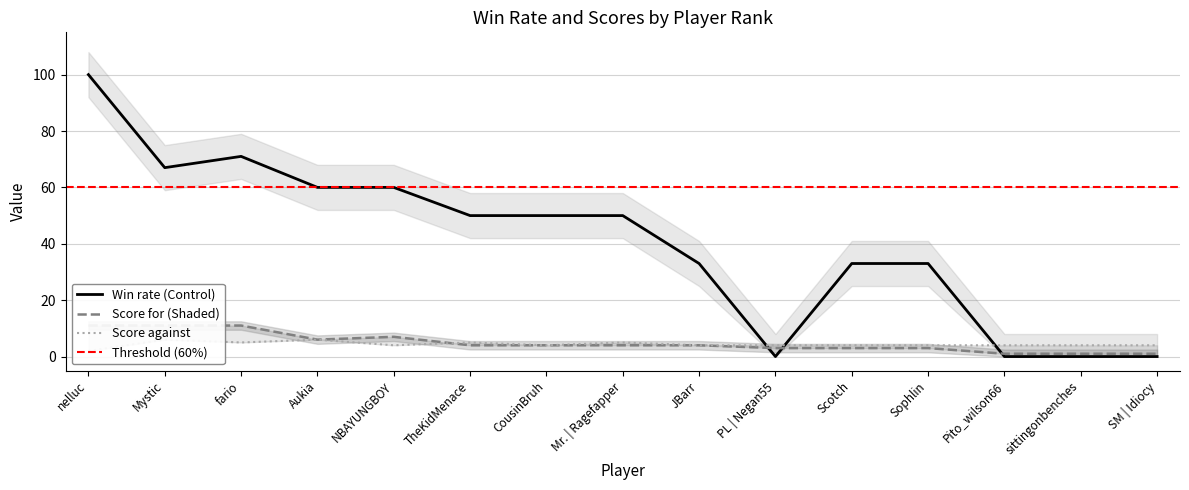

Reading left to right, extract all data points from this chart.

Win rate: 100	67	71	60	60	50	50	50	33	0	33	33	0	0	0
Score for: 11	11	11	6	7	4	4	4	4	3	3	3	1	1	1
Score against: 2	6	5	6	4	5	4	5	4	4	4	4	4	4	4